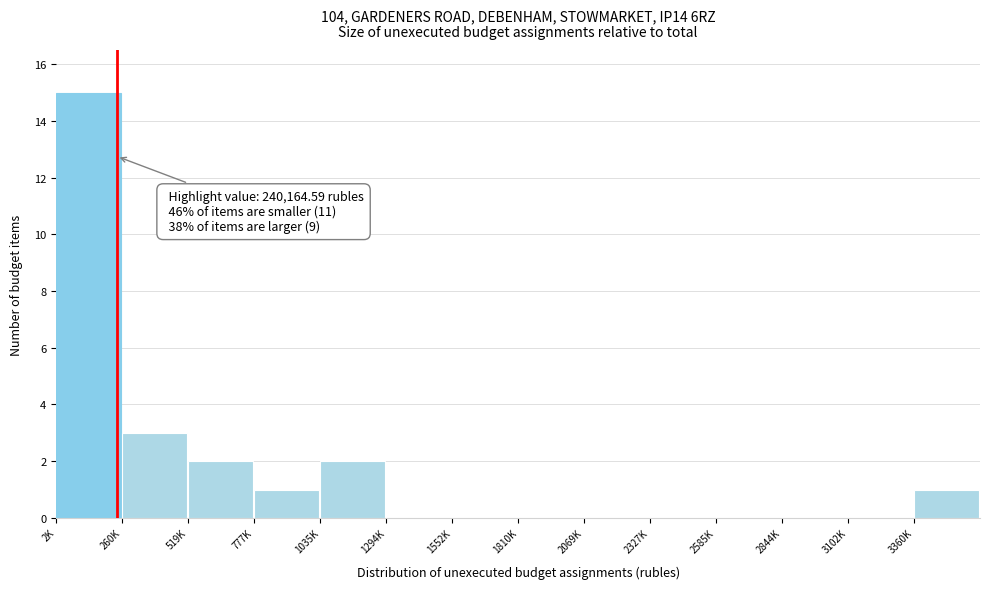

Reading left to right, extract all data points from this chart.

2K=15	260K=3	519K=2	777K=1	1035K=2	1294K=0	1552K=0	1810K=0	2069K=0	2327K=0	2585K=0	2844K=0	3102K=0	3360K=1